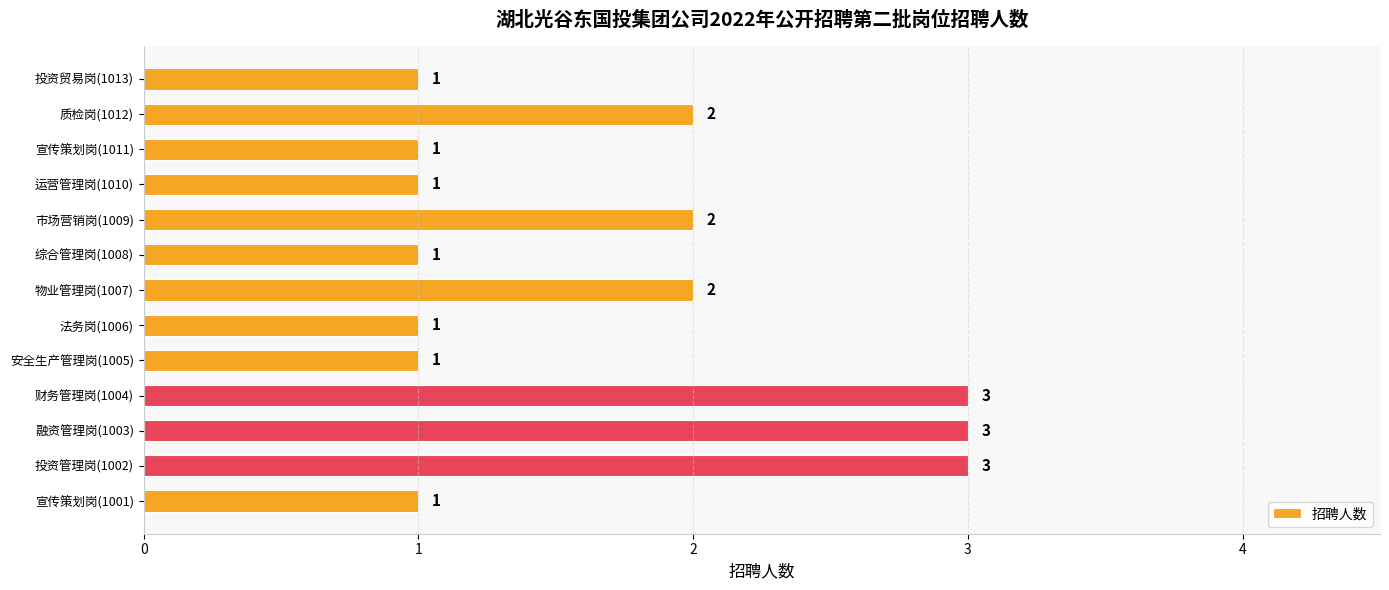

Approximately how many times larger is the value at 融资管理岗(1003) compared to 质检岗(1012)?

1.5